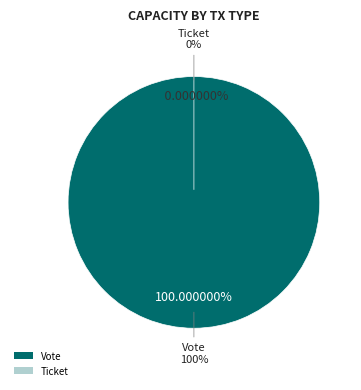

Which slice is the largest?

Vote